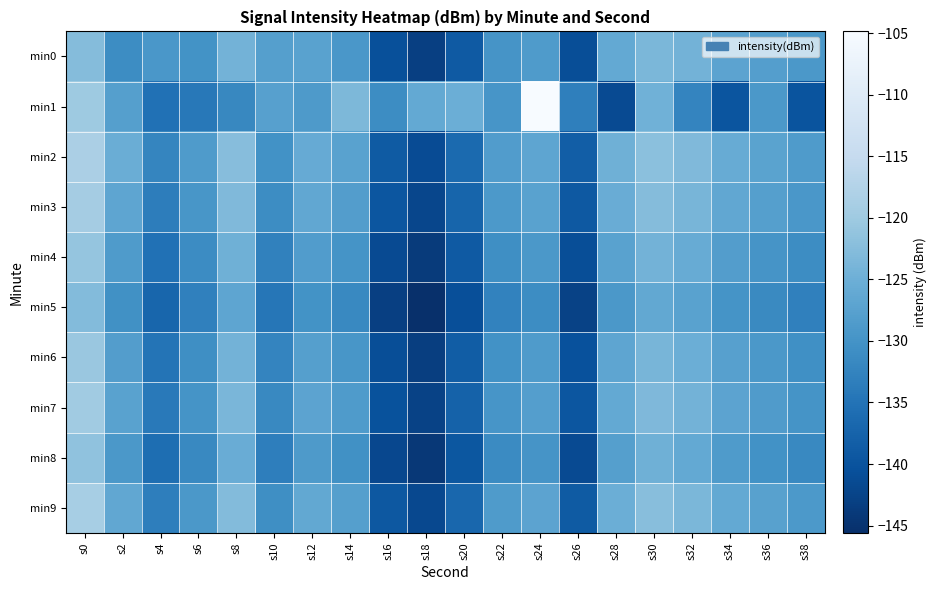

How many distinct data groups are displayed?

10